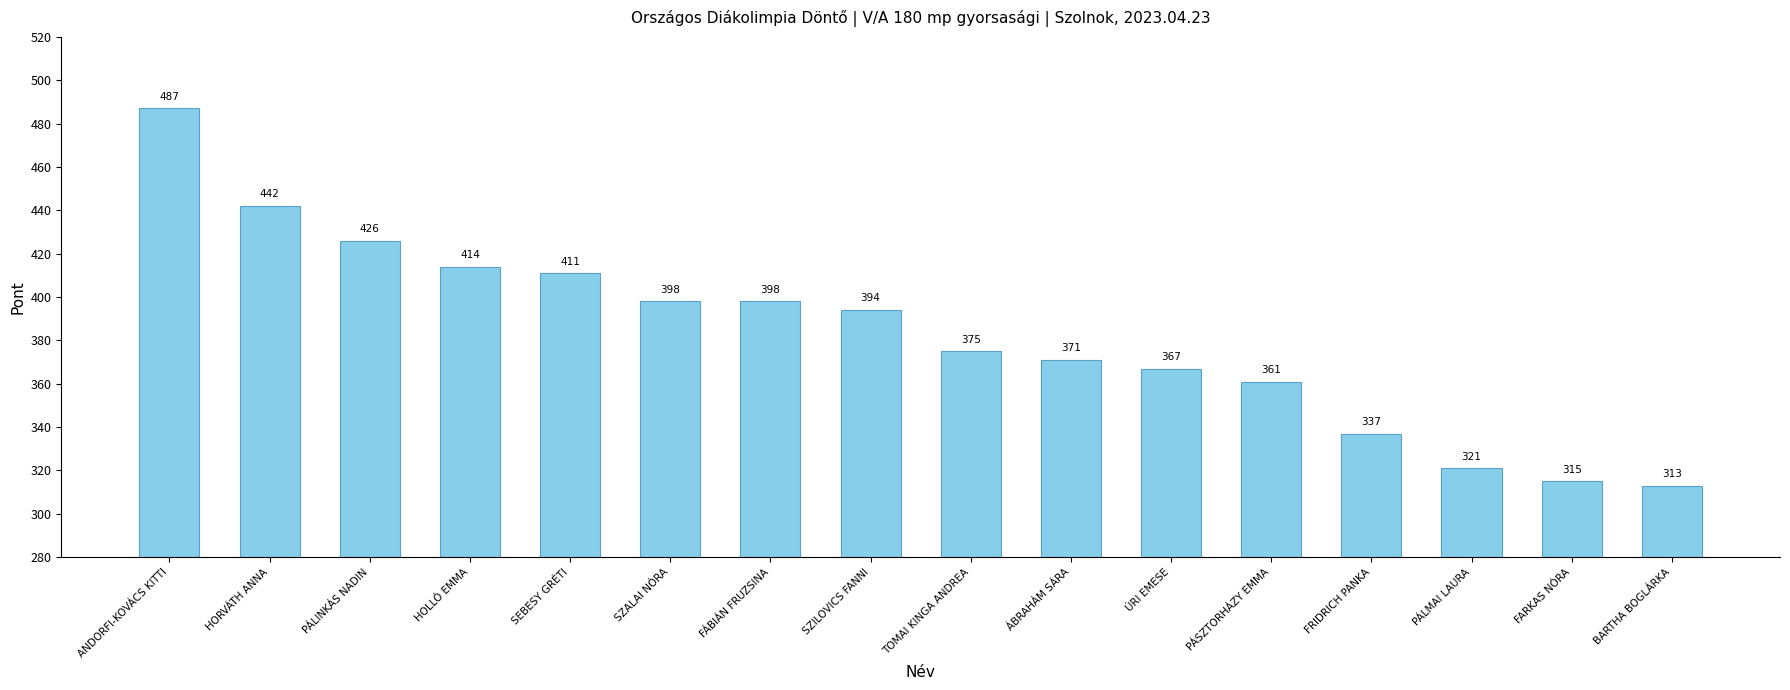

What is the sum of all values?

6130